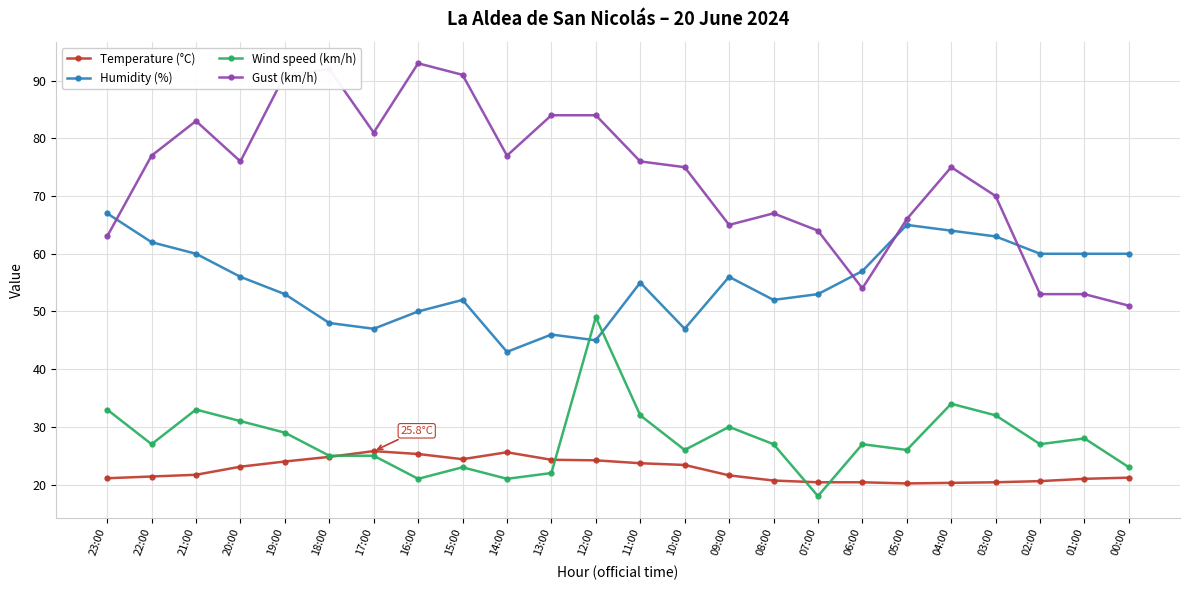

What is the label of the 13th point from the right?

12:00